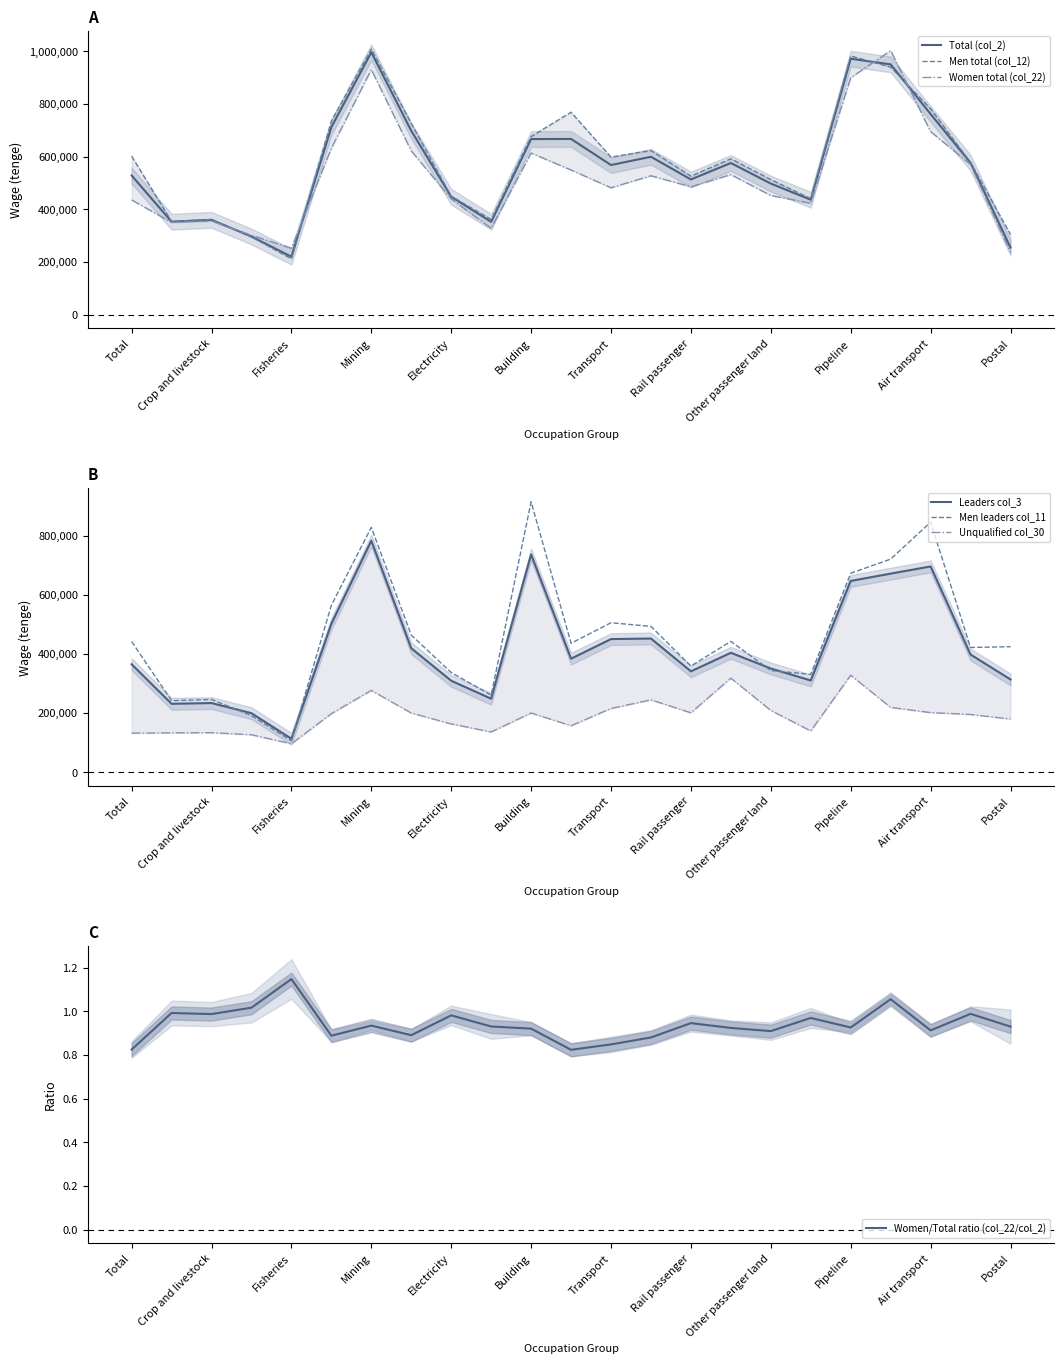

What is the highest value of the Total (col_2) series?

995335